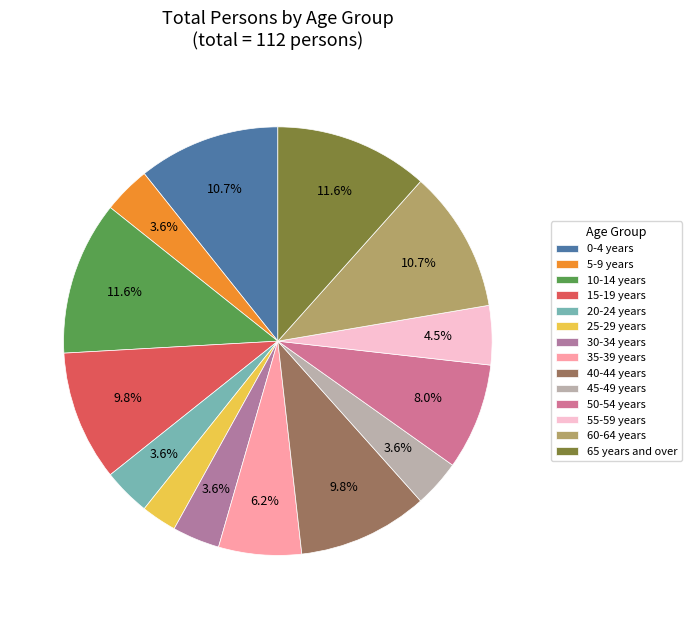

To the nearest percent, what portion does 10-14 years represent?

12%